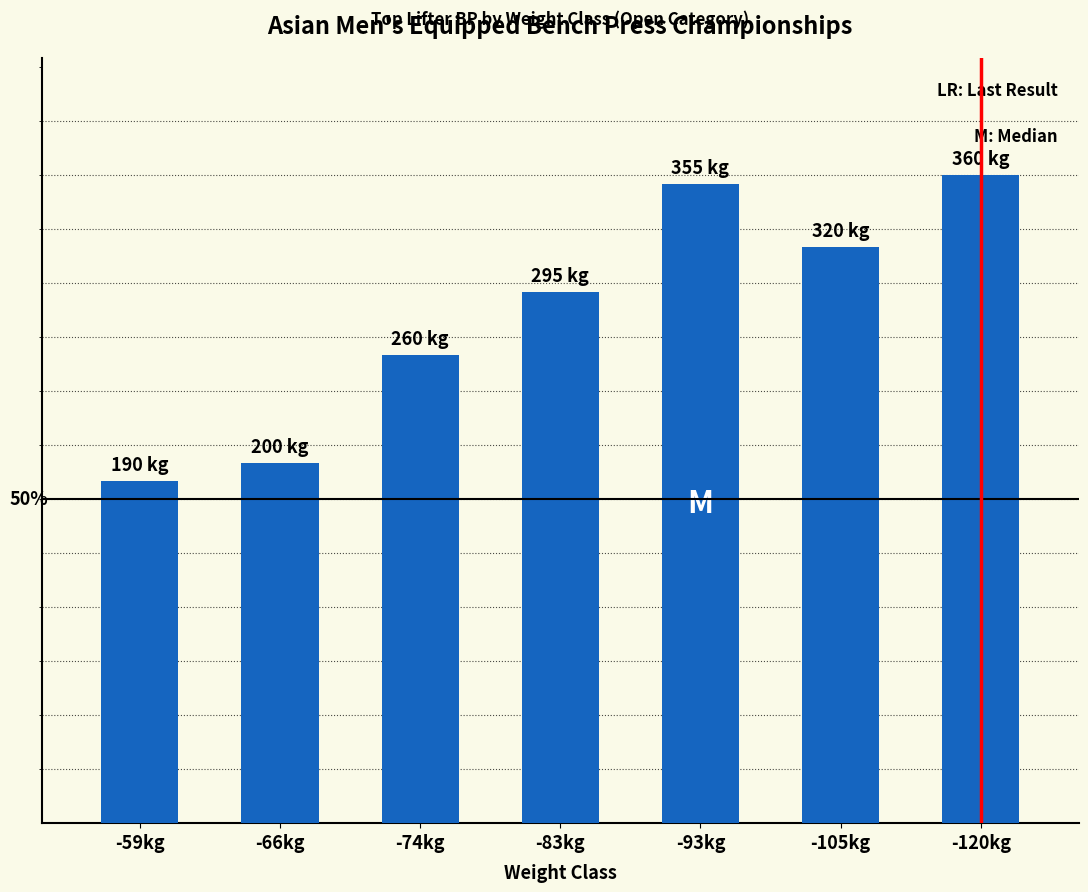

The chart shows a value of 108 at -66kg. True or false?

False